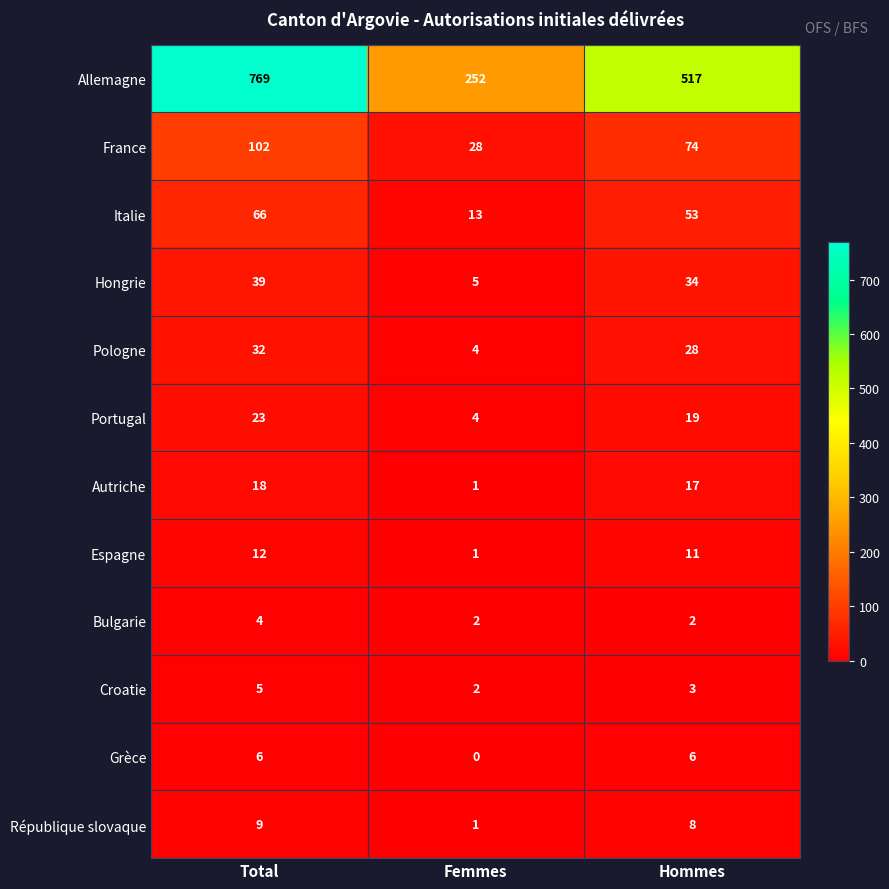

What is the average value of the Allemagne series?

513